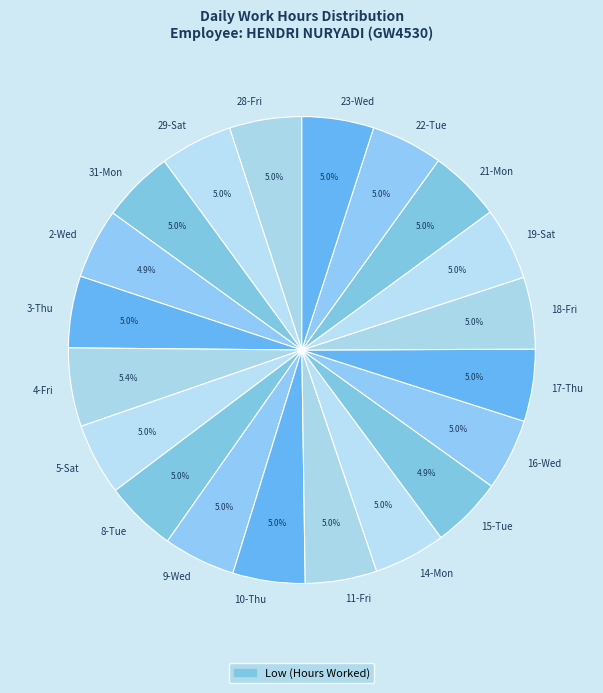

True or false: 29-Sat accounts for 13% of the total.

False